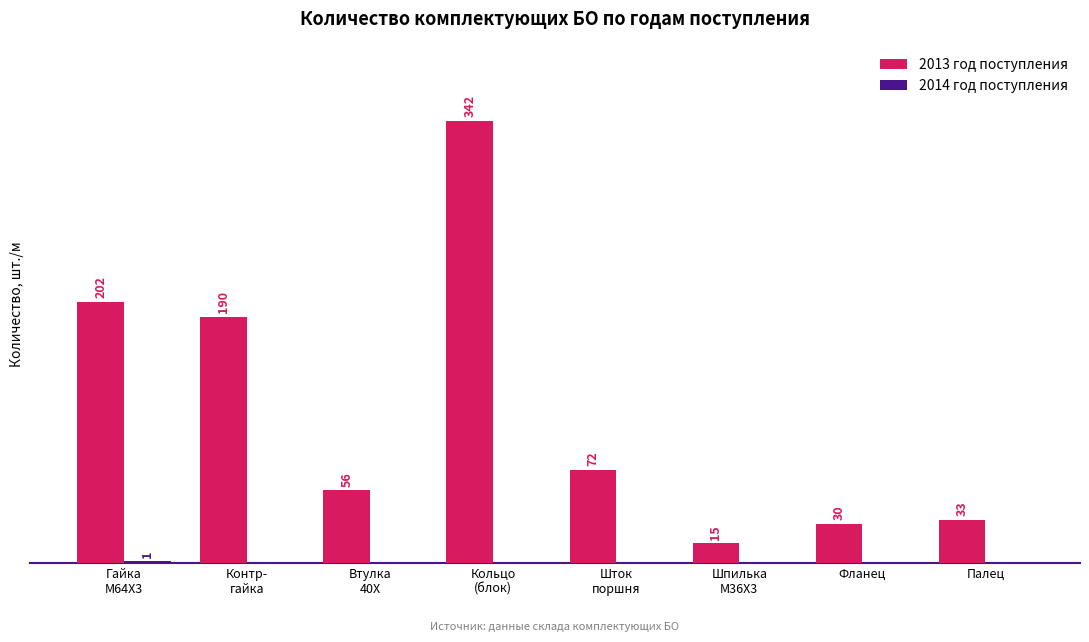

Which series has the largest total across all categories?

2013 год поступления